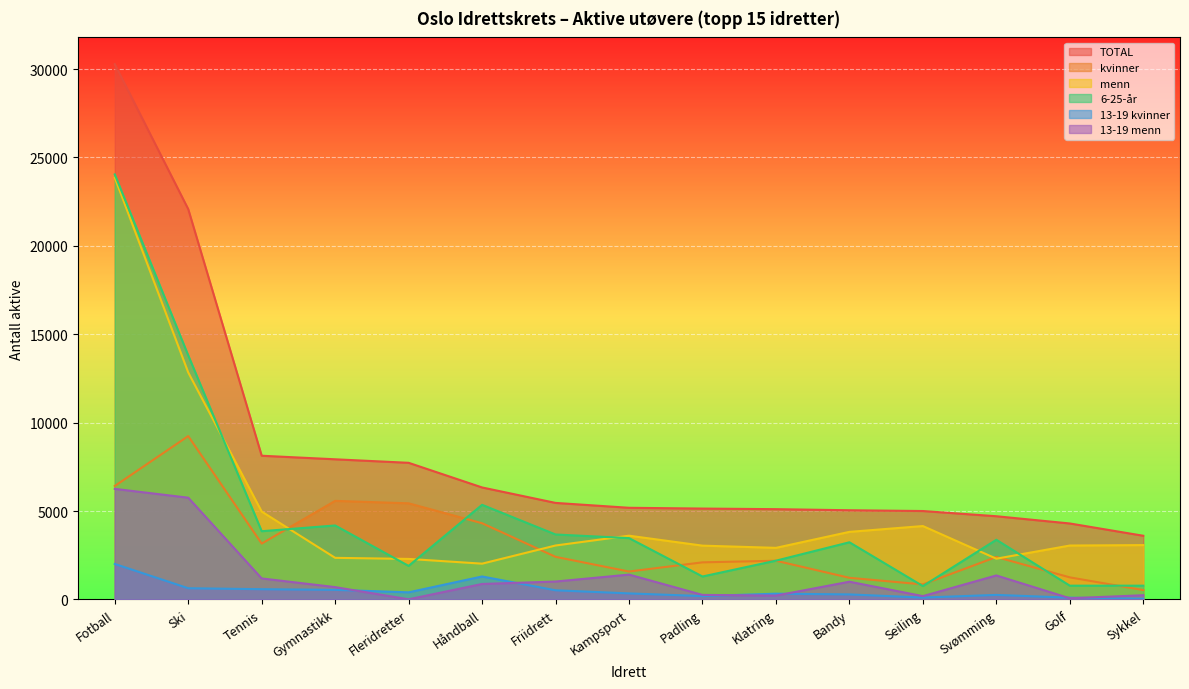

What is the sum of all menn values?

77341